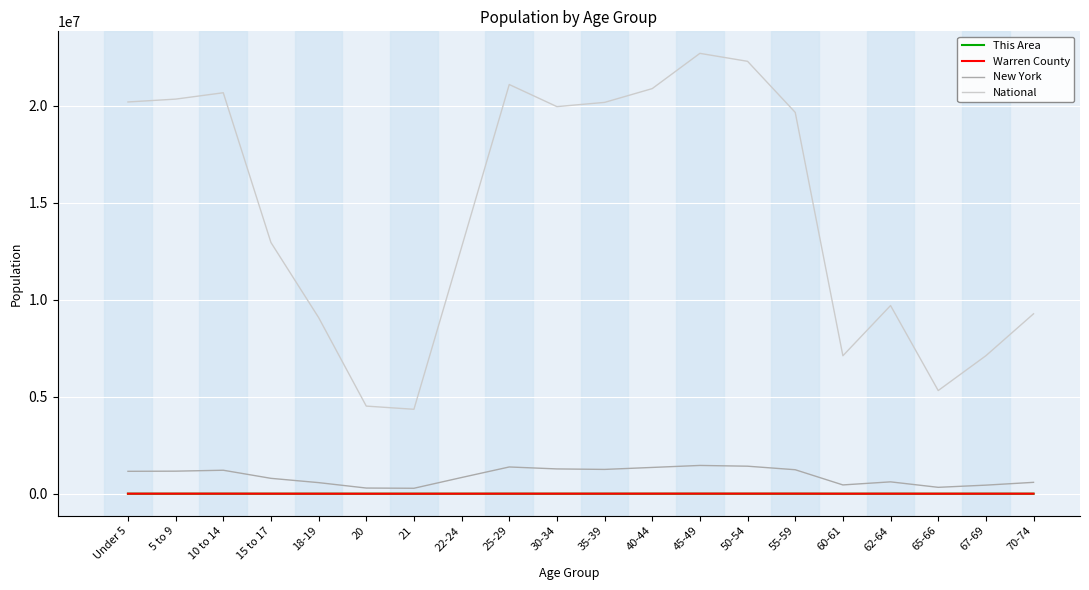

The value of National at 65-66 is 5319902. True or false?

True